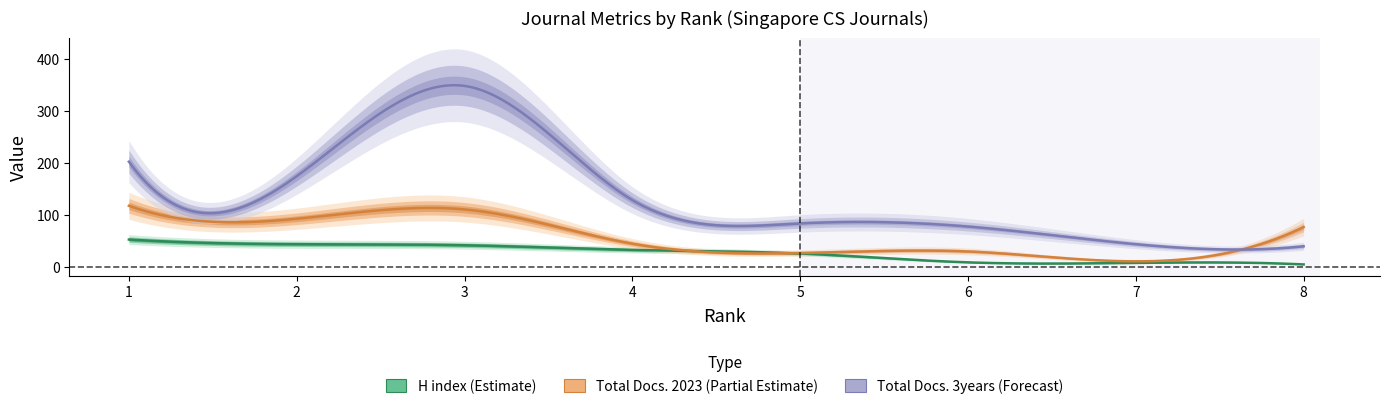

How many interior local peaks does the Total Docs. (3years) series have?

1